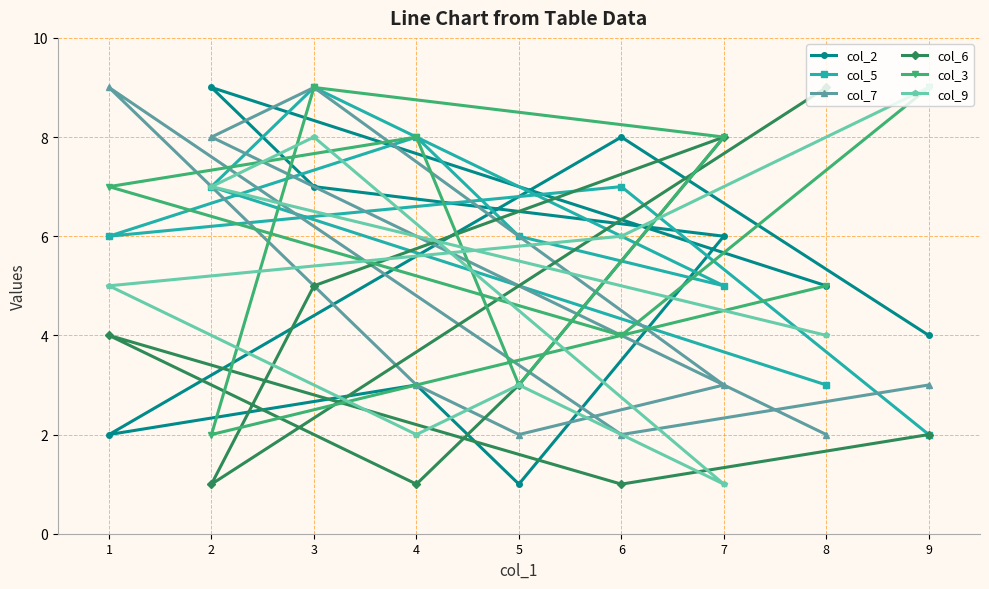

What are all the series names shown in the legend?

col_2, col_5, col_7, col_6, col_3, col_9